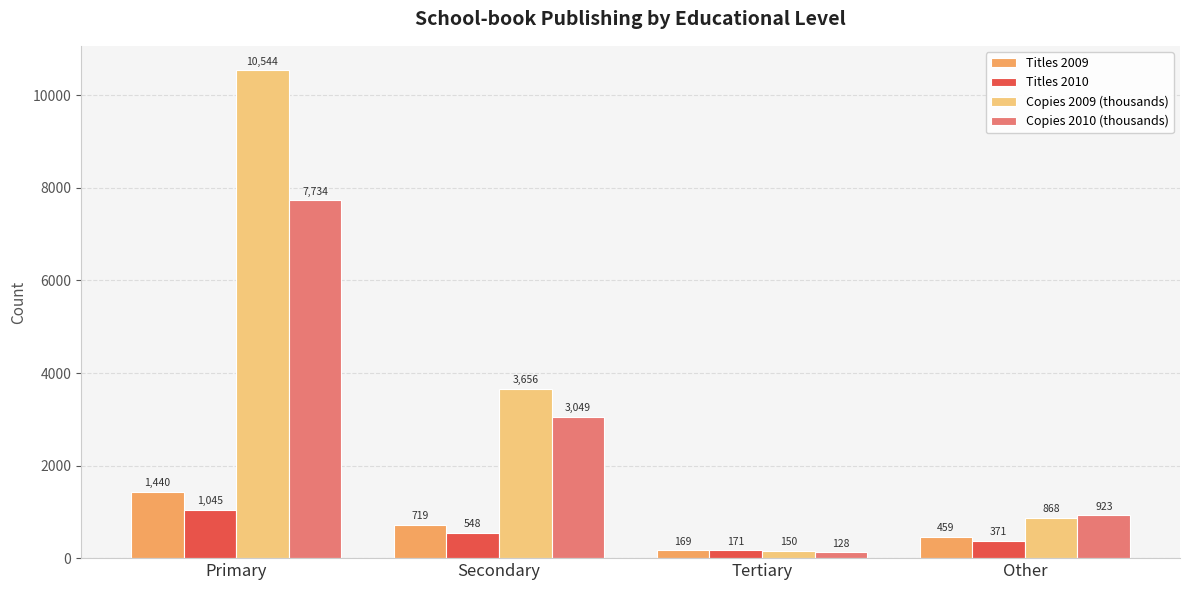

Reading left to right, transcribe all the data shown in this chart.

Titles 2009: Primary=1440	Secondary=719	Tertiary=169	Other=459
Titles 2010: Primary=1045	Secondary=548	Tertiary=171	Other=371
Copies 2009 (thousands): Primary=10544	Secondary=3656	Tertiary=150	Other=868
Copies 2010 (thousands): Primary=7734	Secondary=3049	Tertiary=128	Other=923